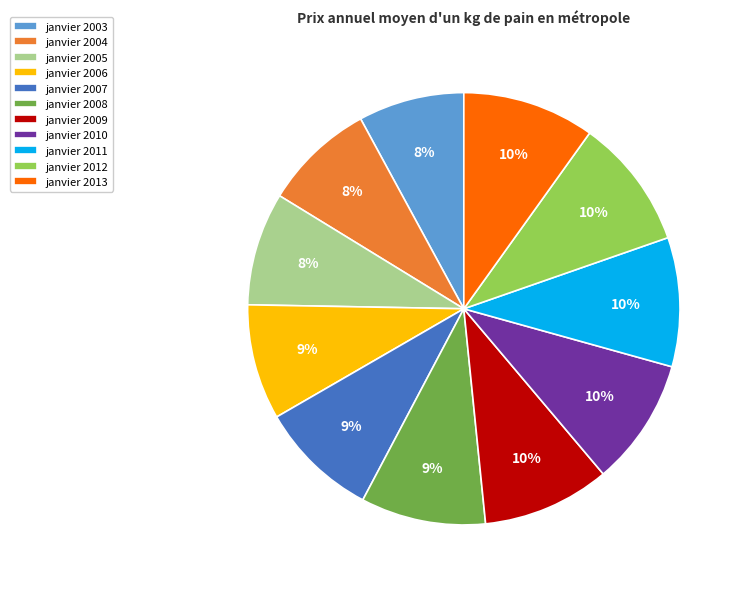

Which has a higher value, janvier 2006 or janvier 2011?

janvier 2011